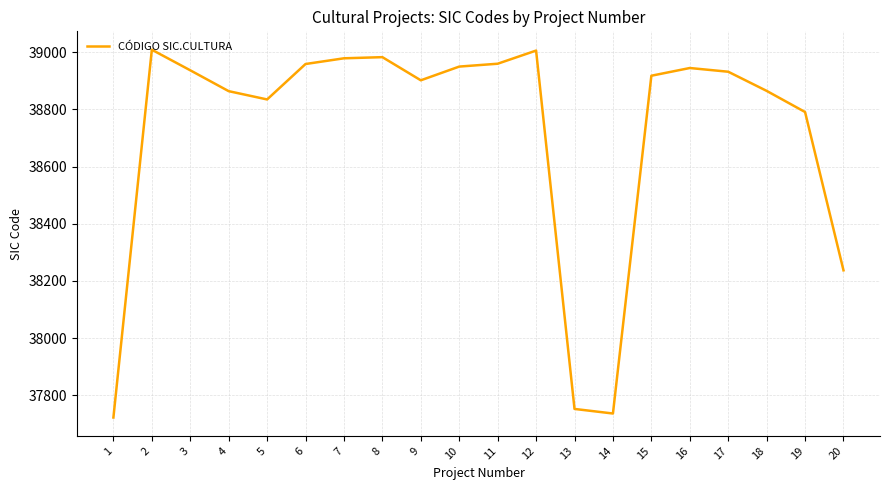

What is the change in value from 4 to 5?

-29